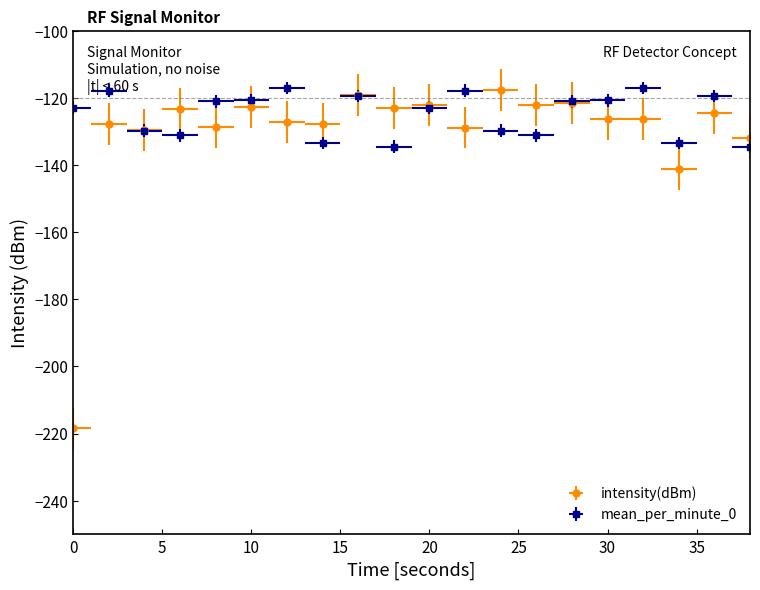

Reading left to right, list all the values displayed in this chart.

intensity(dBm): 0=-218.5	2=-127.8	4=-129.5	6=-123.3	8=-128.8	10=-122.8	12=-127.2	14=-127.9	16=-119.3	18=-123.1	20=-122.2	22=-128.9	24=-117.6	26=-122.1	28=-121.5	30=-126.3	32=-126.4	34=-141.3	36=-124.5	38=-132.0
mean_per_minute_0: 0=-122.9	2=-117.9	4=-129.9	6=-131.2	8=-121.1	10=-120.8	12=-117.1	14=-133.5	16=-119.5	18=-134.5	20=-122.9	22=-117.9	24=-129.9	26=-131.2	28=-121.1	30=-120.8	32=-117.1	34=-133.5	36=-119.5	38=-134.5